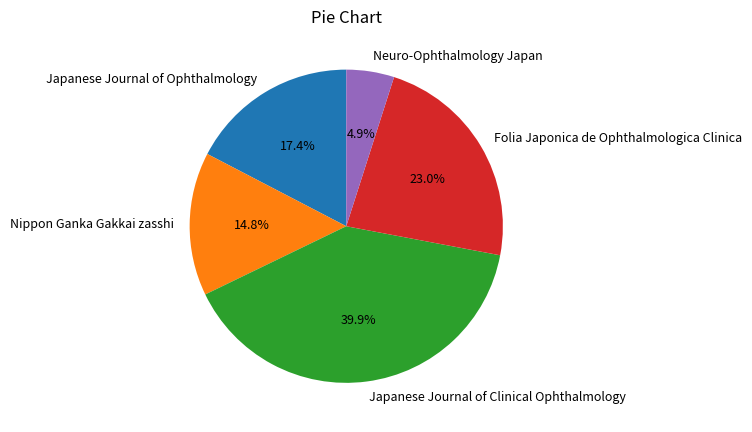

To the nearest percent, what is the difference between the largest and smallest slice percentages?

35%